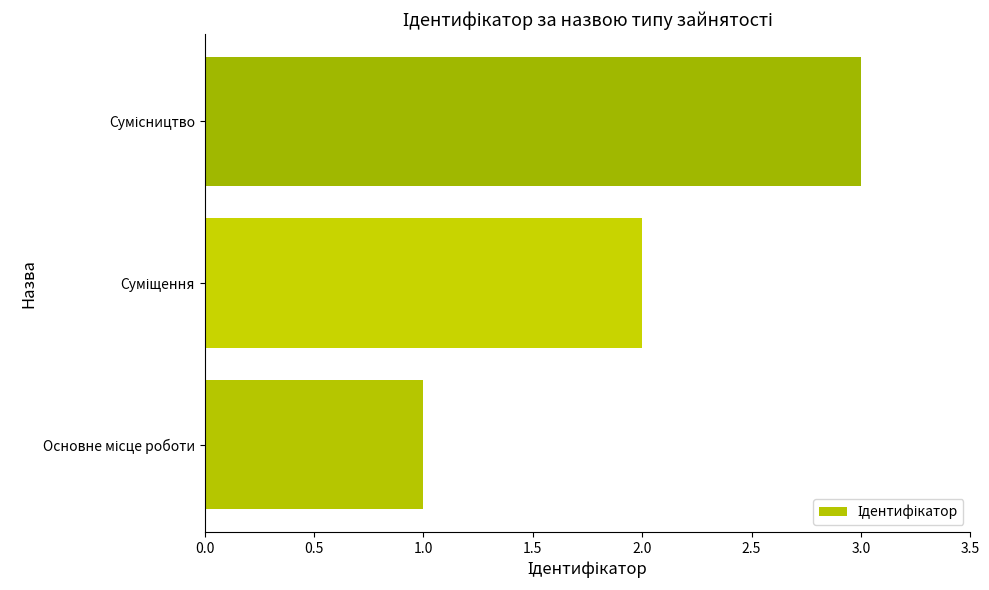

How many bars are there in total?

3